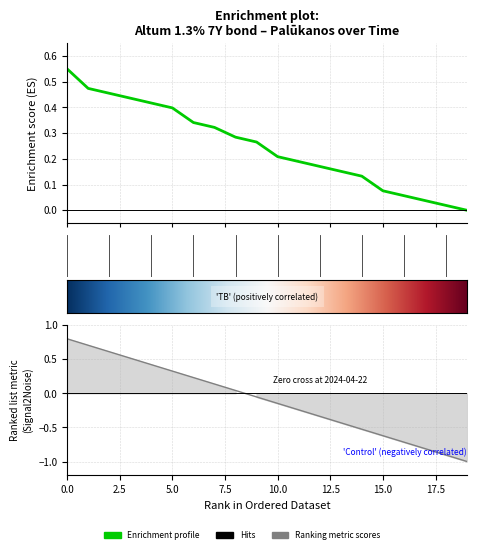

Does the chart have visible grid lines?

Yes